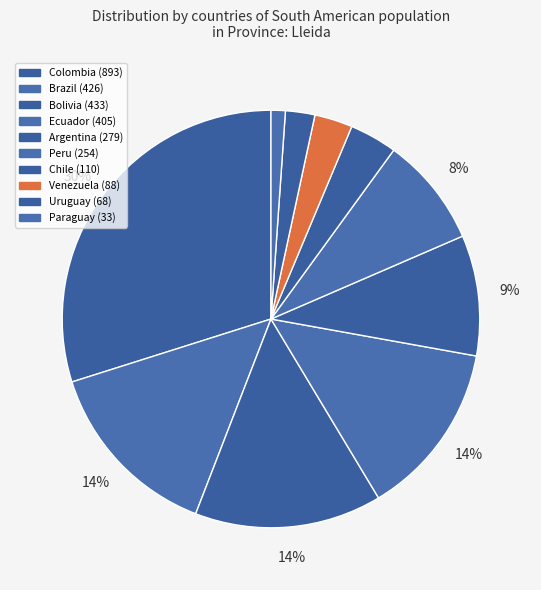

What is the smallest slice in the pie chart?

Paraguay